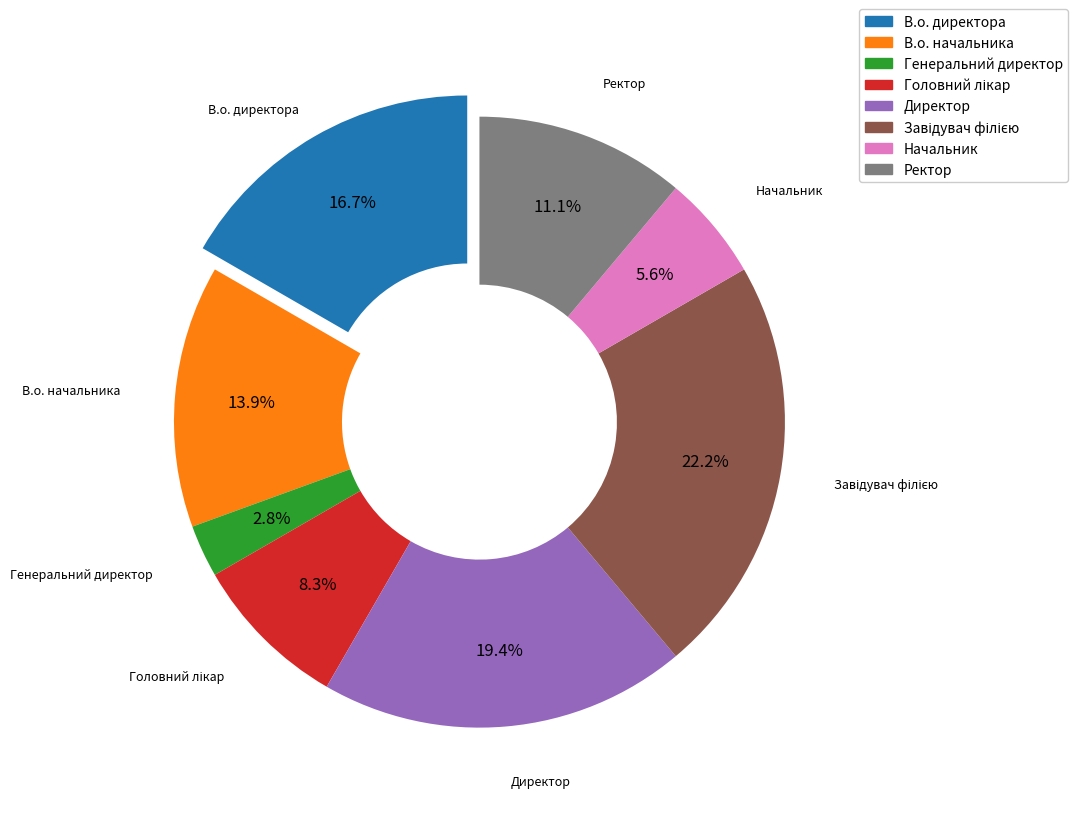

Does Директор account for over 50% of the chart?

No